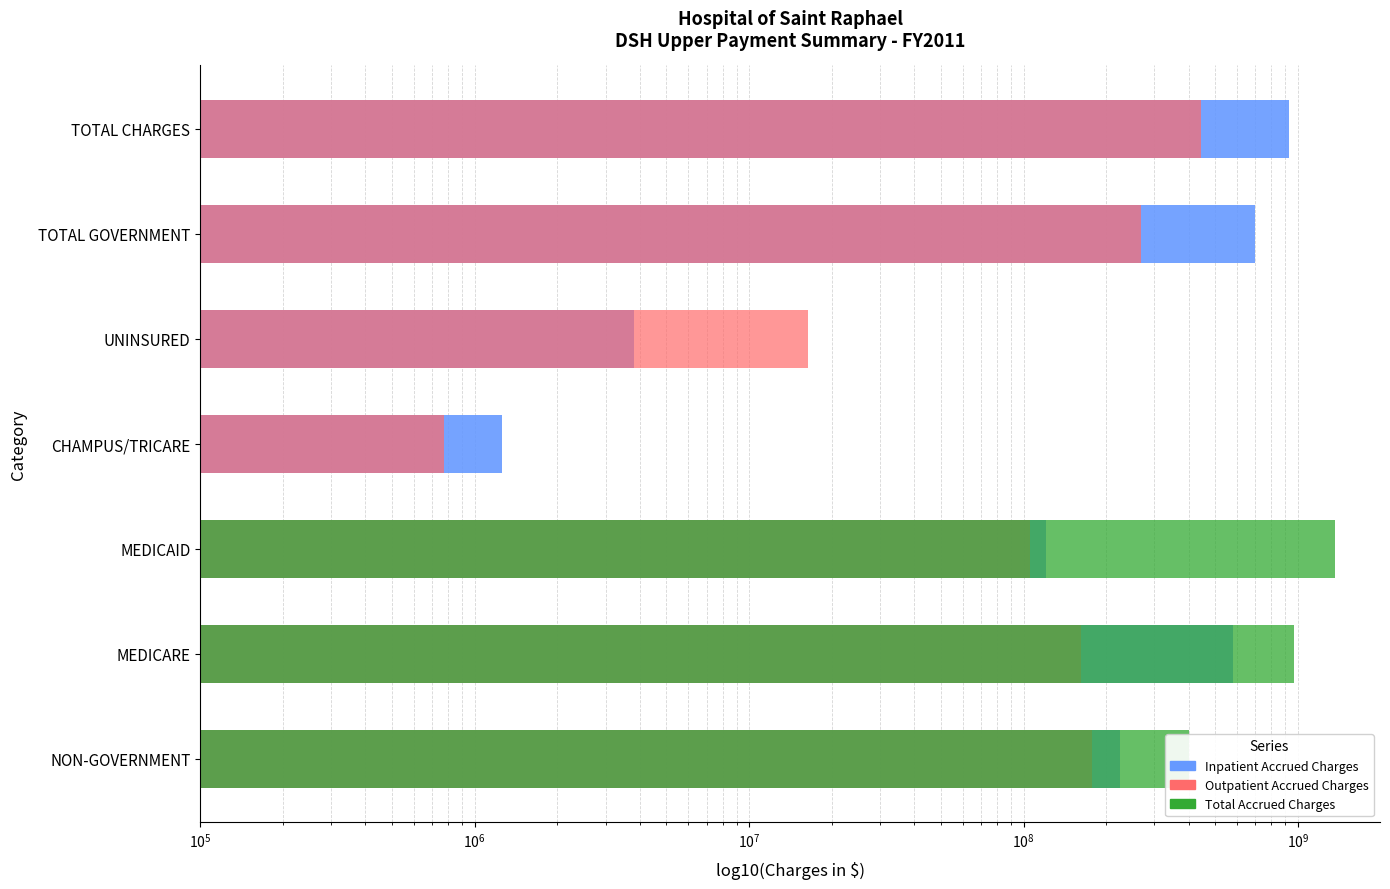

At how many categories does at least one series exceed 82961385?

5